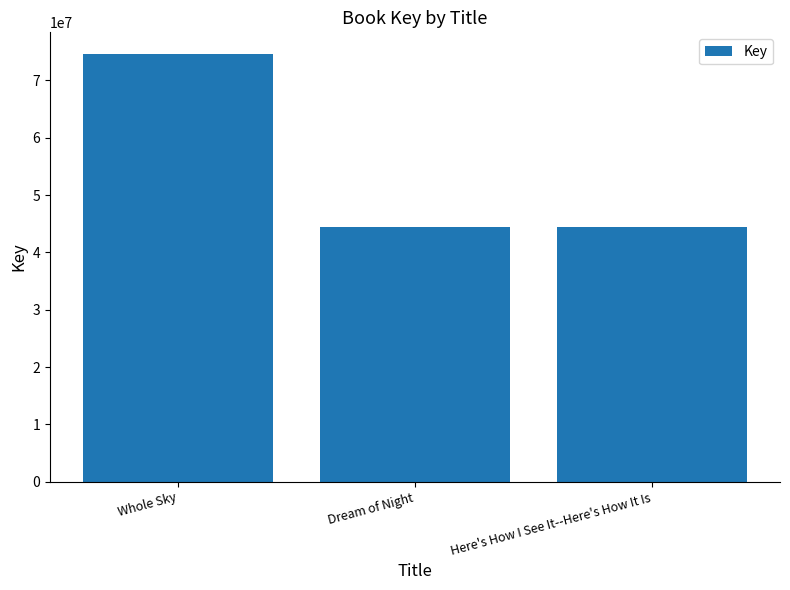

Read the value at Whole Sky.

74656610